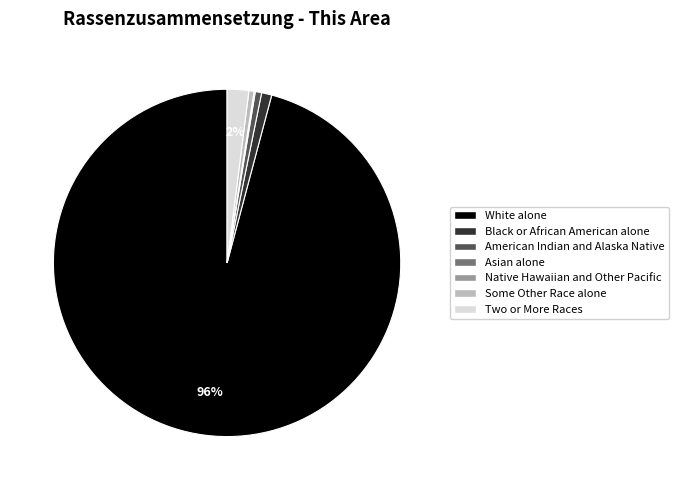

The Some Other Race alone slice represents 0% of the pie. True or false?

True